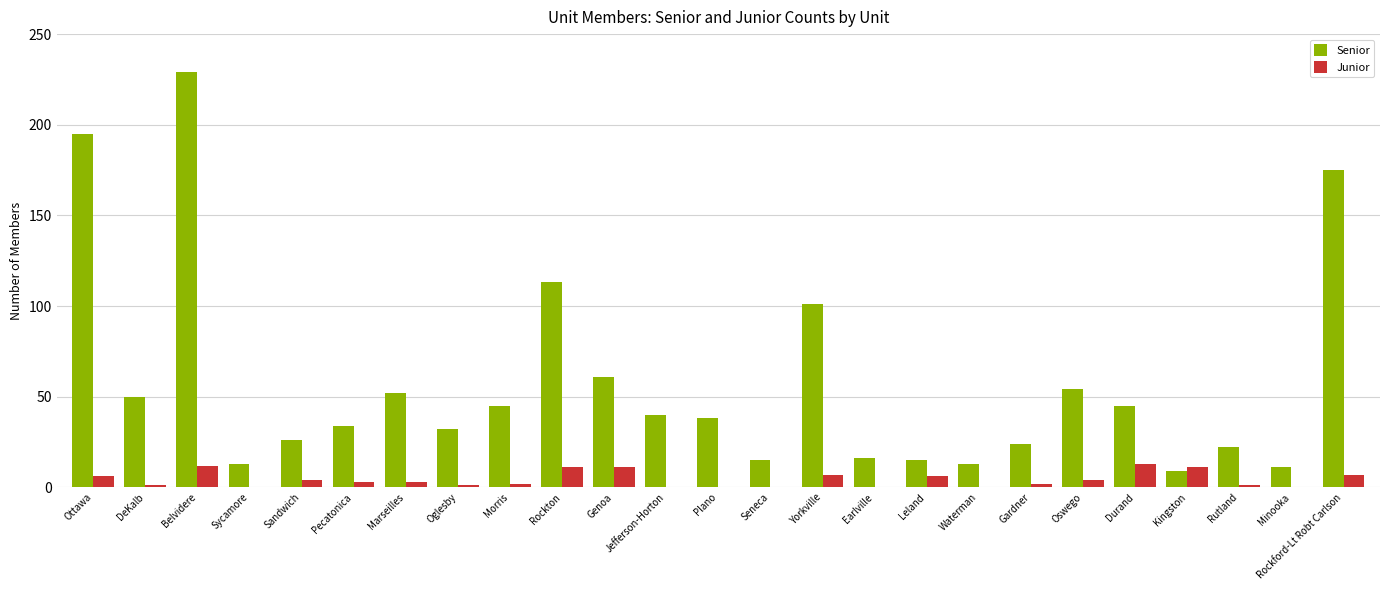

What is the sum of the Senior values at Rockton and Earlville?

129